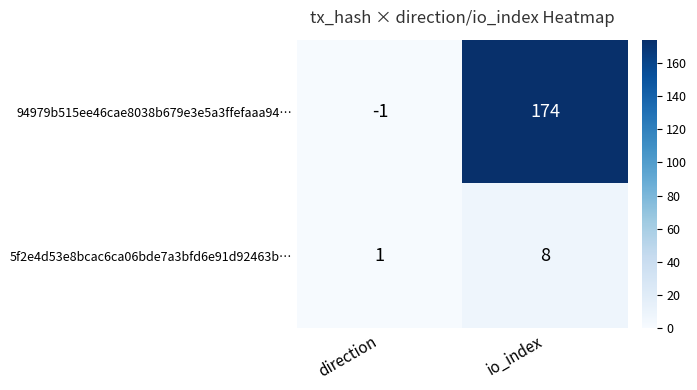

The 5f2e4d53e8bcac6ca06bde7a3bfd6e91d92463b… series shows 13 at io_index. True or false?

False